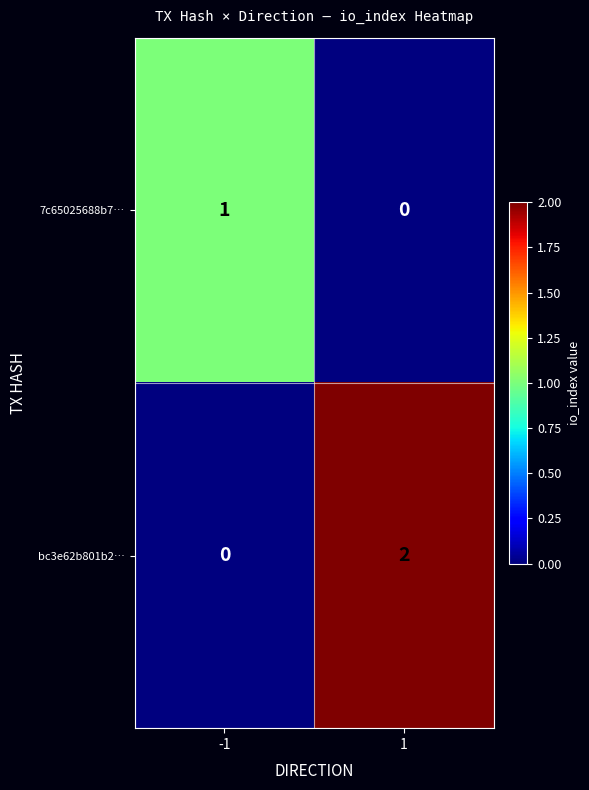

Is it true that bc3e62b801b2… equals -1 at -1?

False